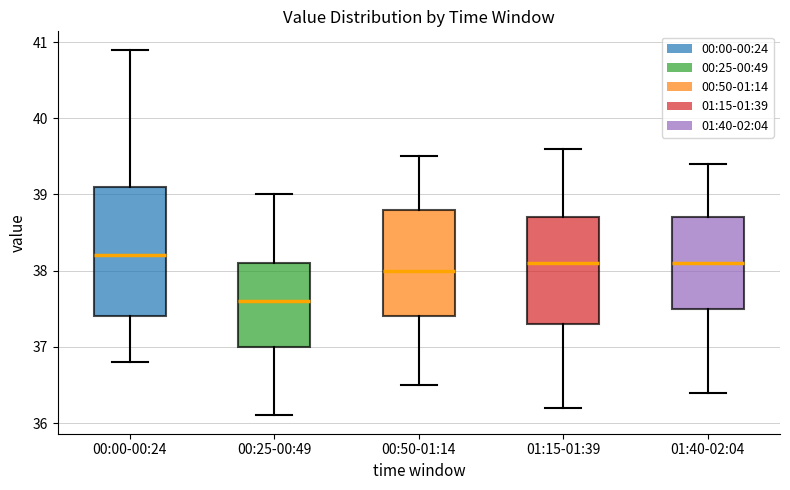

Where does the upper whisker of the box for 00:25-00:49 end on the y-axis? The values are not printed on the chart, so give them approximately, as read against the axis.

39.0